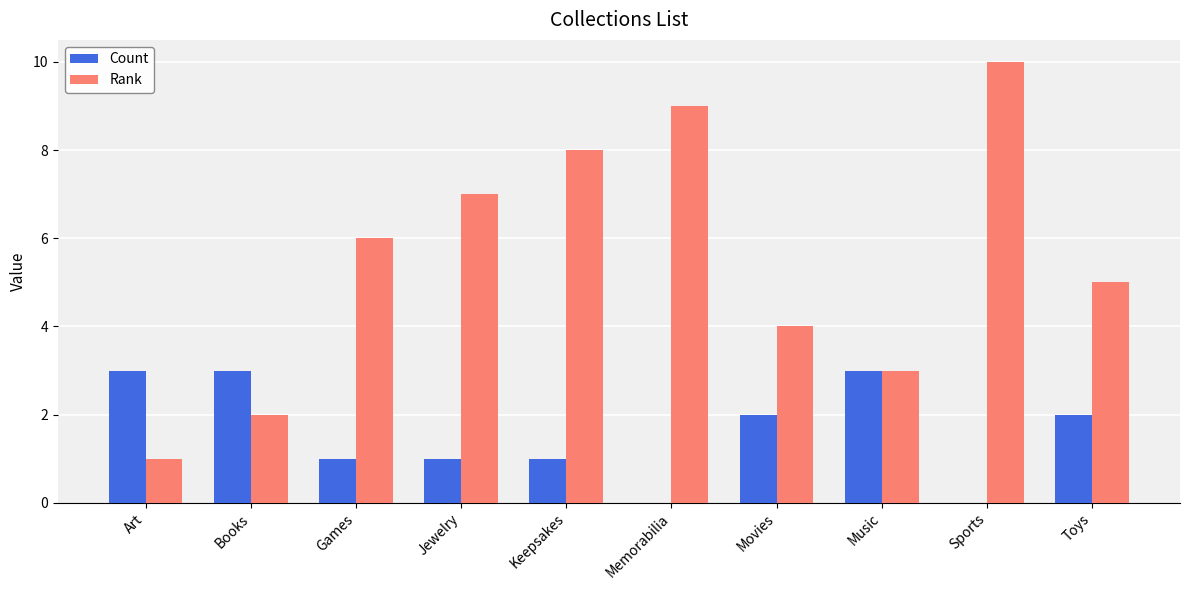

The value of Count at Jewelry is 2. True or false?

False